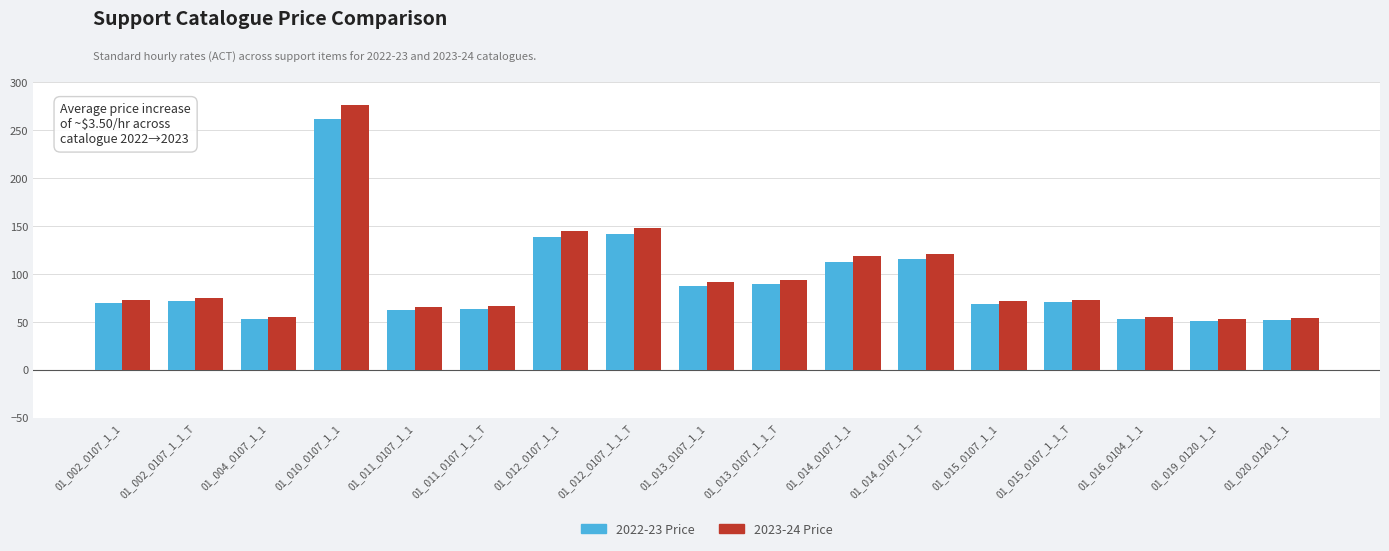

How many bars are there in each group?

2